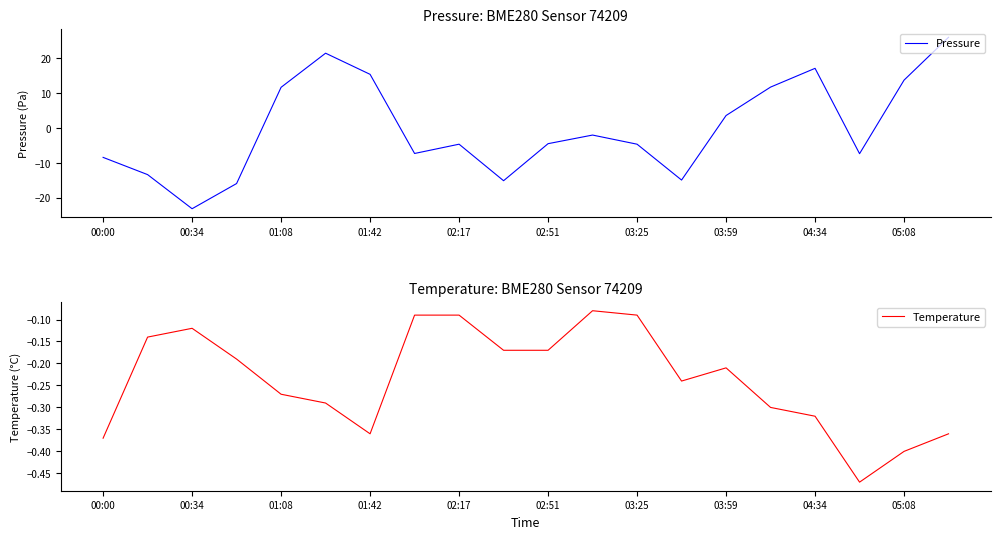

The Temperature series shows -0.1 at 04:34. True or false?

False